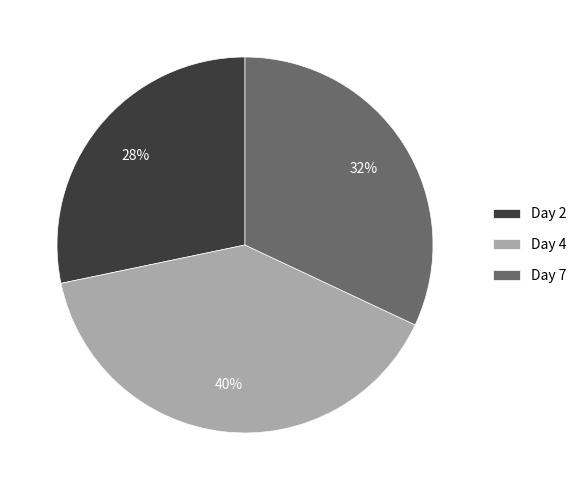

Combined, do Day 4 and Day 2 account for over 50%?

Yes